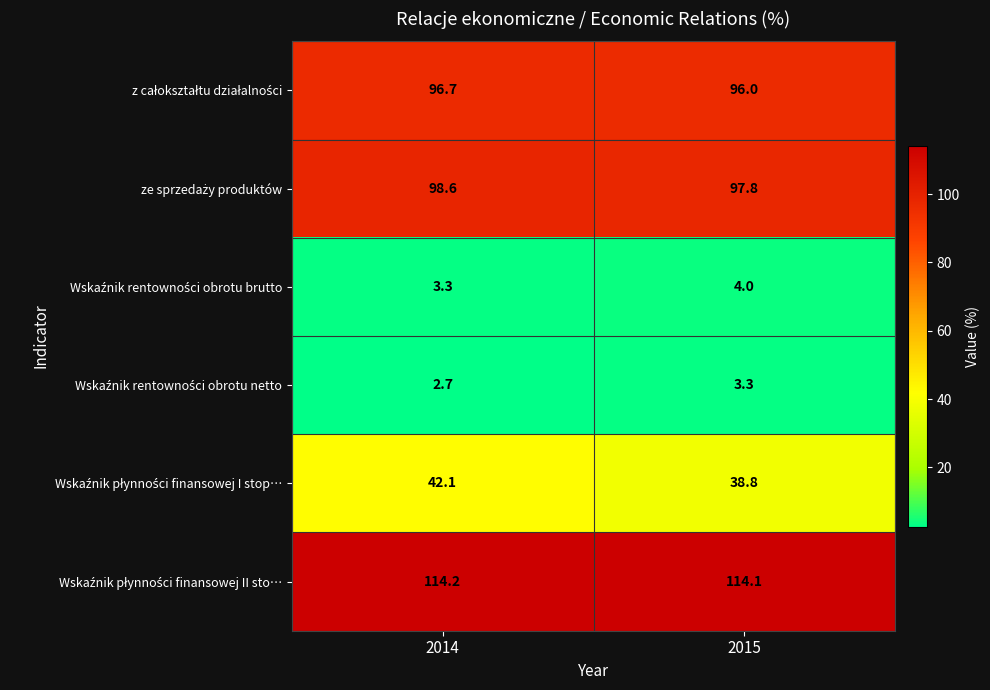

What is the difference between the highest and lowest values at 2014?

111.5